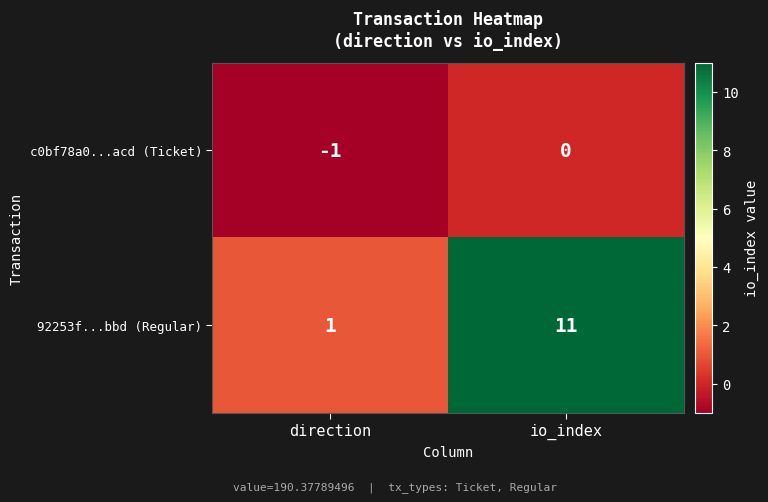

How many distinct data groups are displayed?

2